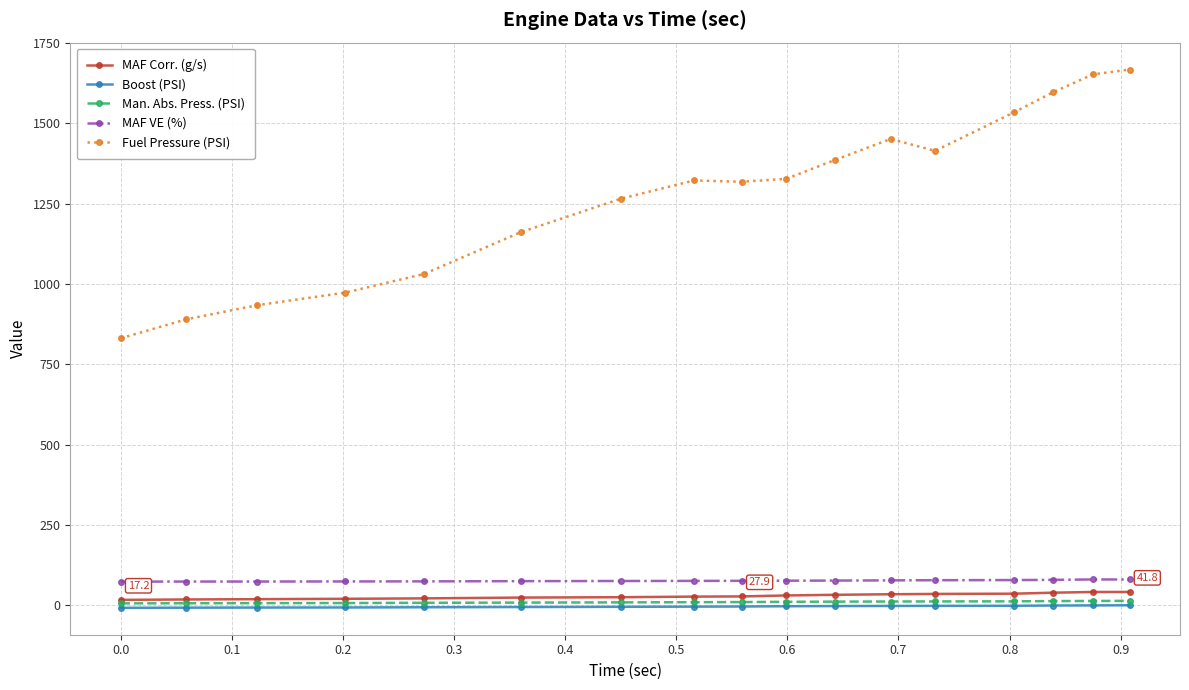

True or false: Fuel Pressure (PSI) and MAF VE (%) cross at least once.

False